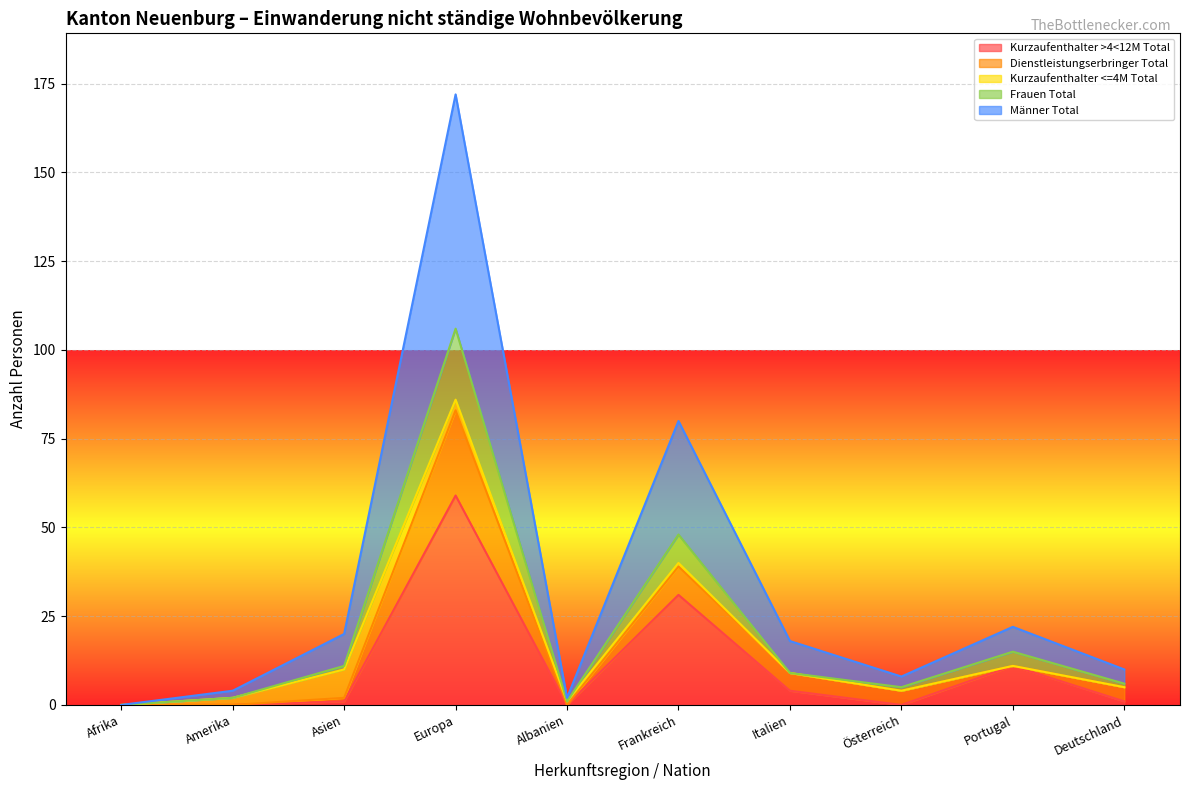

At which category is the sum across all series the highest?

Europa